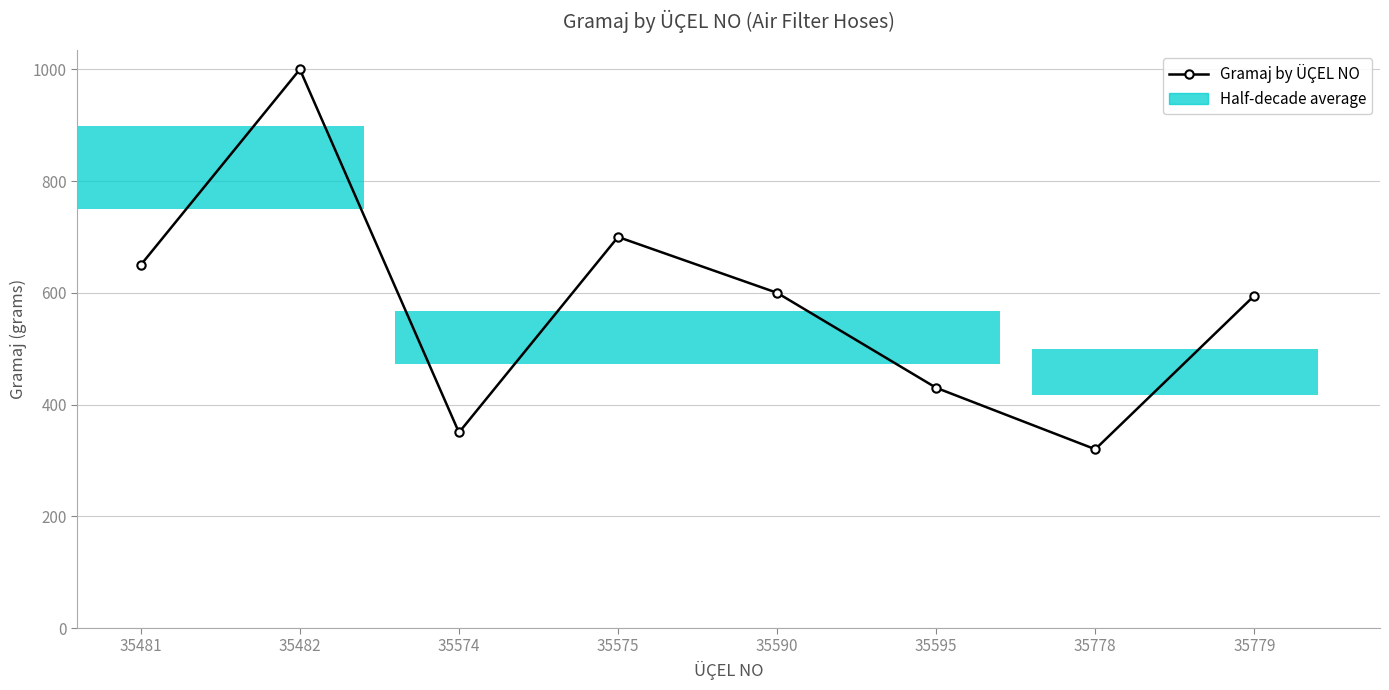

What is the value of the 1st bar from the left?

650